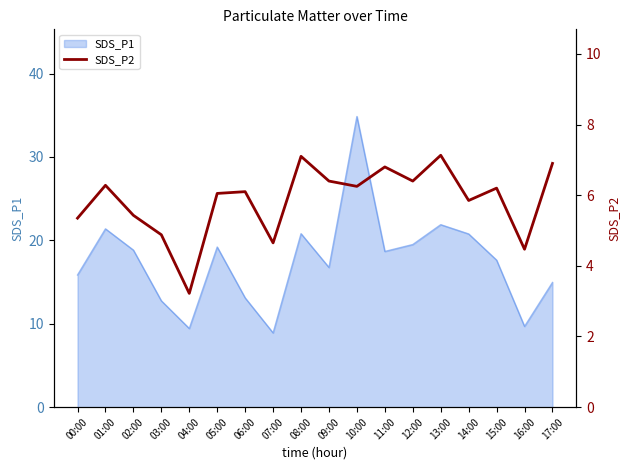

At which label does the data first exceed 6?

01:00